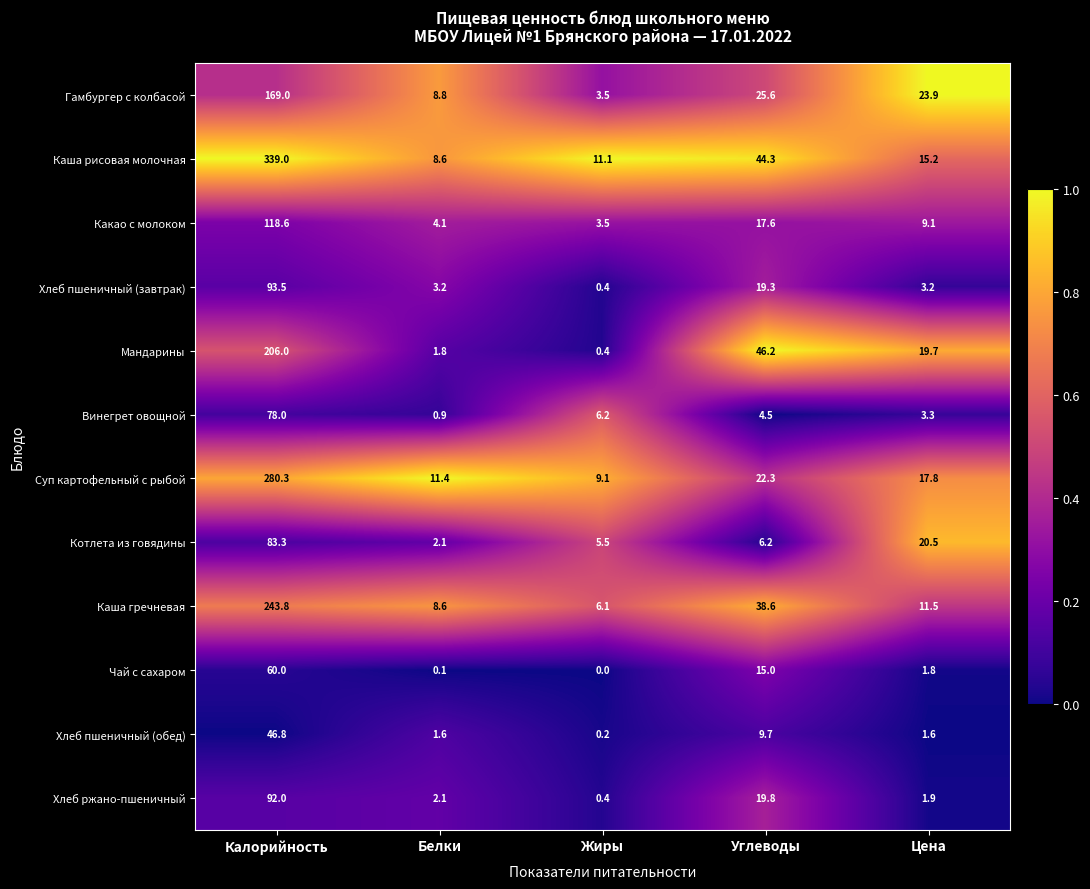

At which label does Мандарины reach its peak?

Калорийность